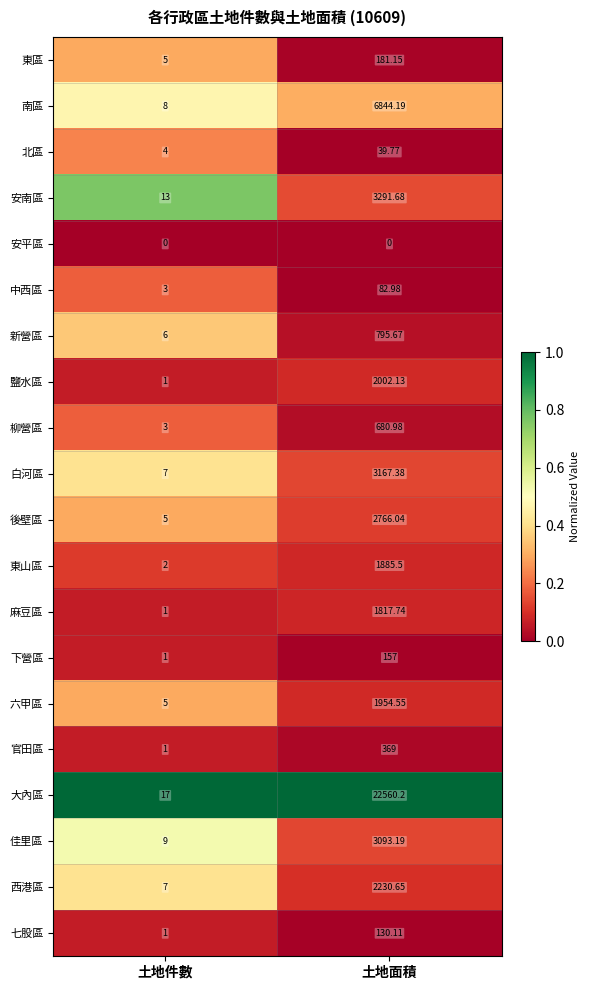

Which series has the largest range (max minus min)?

大內區